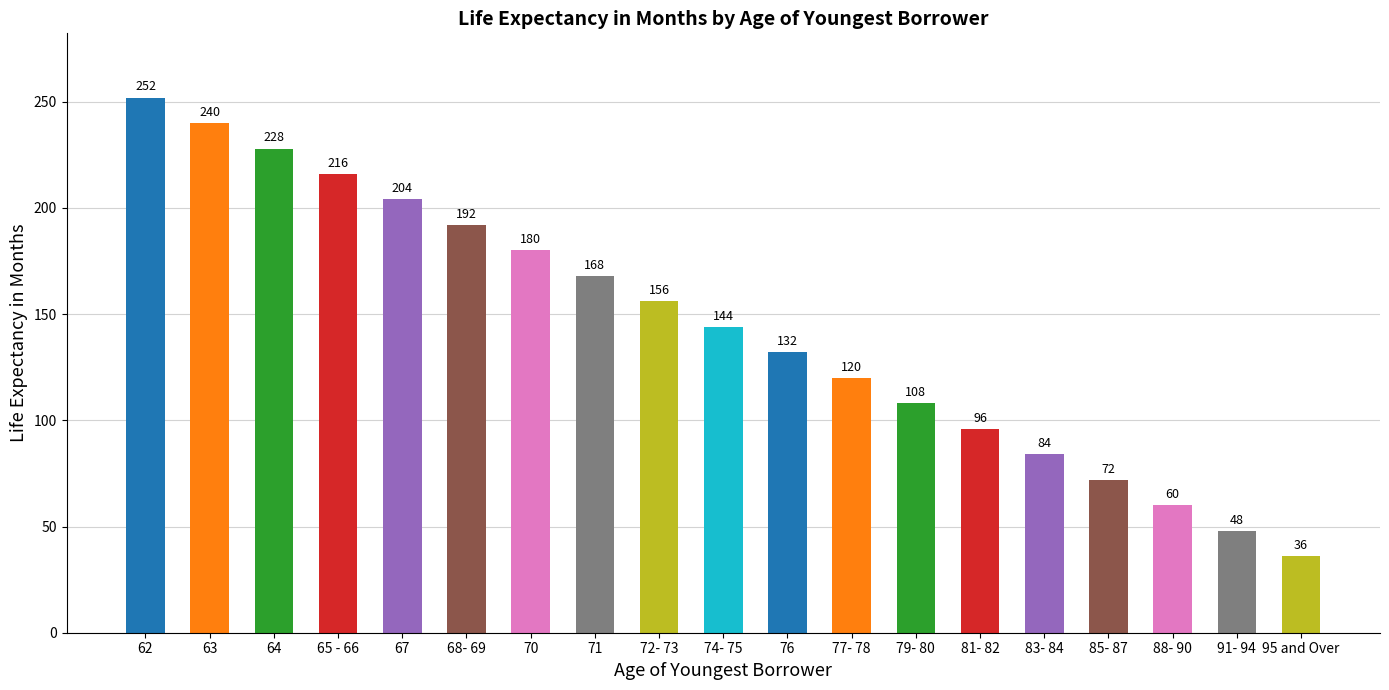

Reading left to right, transcribe all the data shown in this chart.

252	240	228	216	204	192	180	168	156	144	132	120	108	96	84	72	60	48	36